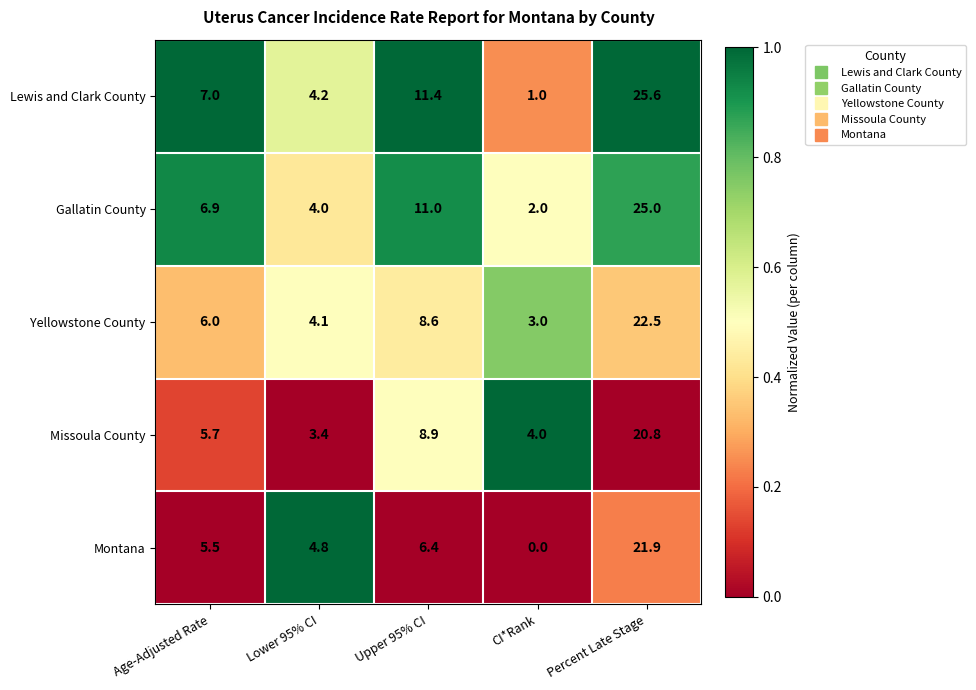

True or false: Yellowstone County has a value of 22.5 at Percent Late Stage.

True